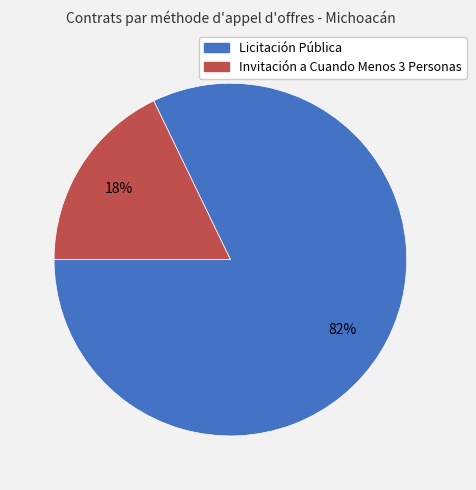

Is there a majority slice in this chart?

Yes